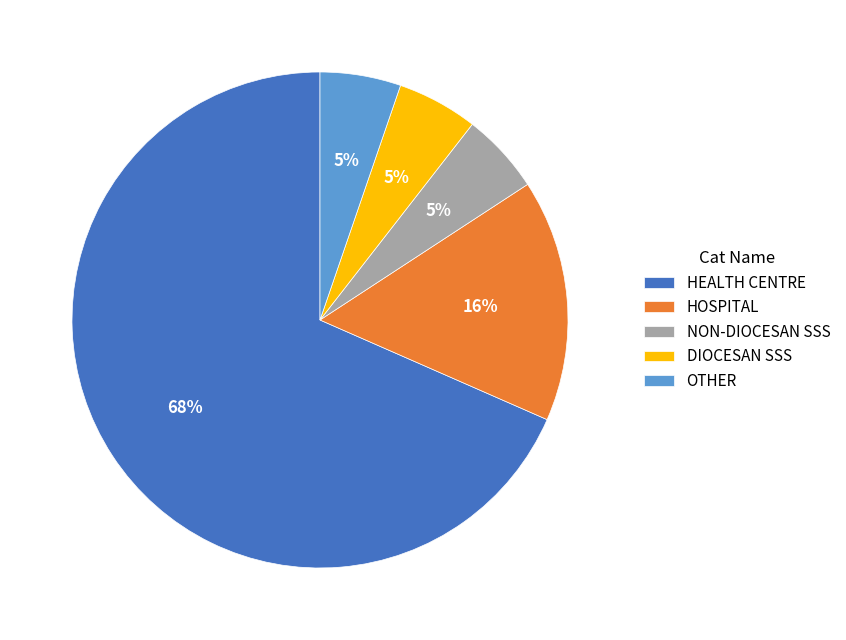

What is the ratio of the value at OTHER to the value at HOSPITAL?

0.3